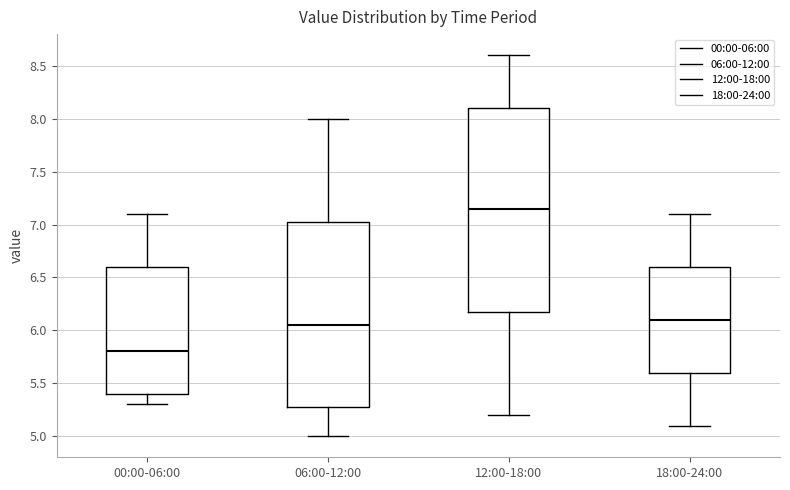

Reading left to right, read every box against the y-axis: the position of its median line, the range the box covers, and the ends of its whiskers. The values are not printed on the chart, so give them approximately, as read against the axis.

00:00-06:00: median 5.80, box 5.40 to 6.60, whiskers 5.30 to 7.10
06:00-12:00: median 6.05, box 5.30 to 7.05, whiskers 5.00 to 8.00
12:00-18:00: median 7.15, box 6.20 to 8.10, whiskers 5.20 to 8.60
18:00-24:00: median 6.10, box 5.60 to 6.60, whiskers 5.10 to 7.10